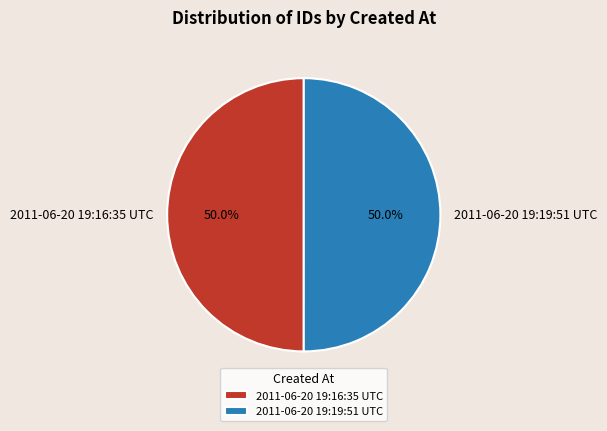

Approximately how many times larger is the value at 2011-06-20 19:19:51 UTC compared to 2011-06-20 19:16:35 UTC?

1.0